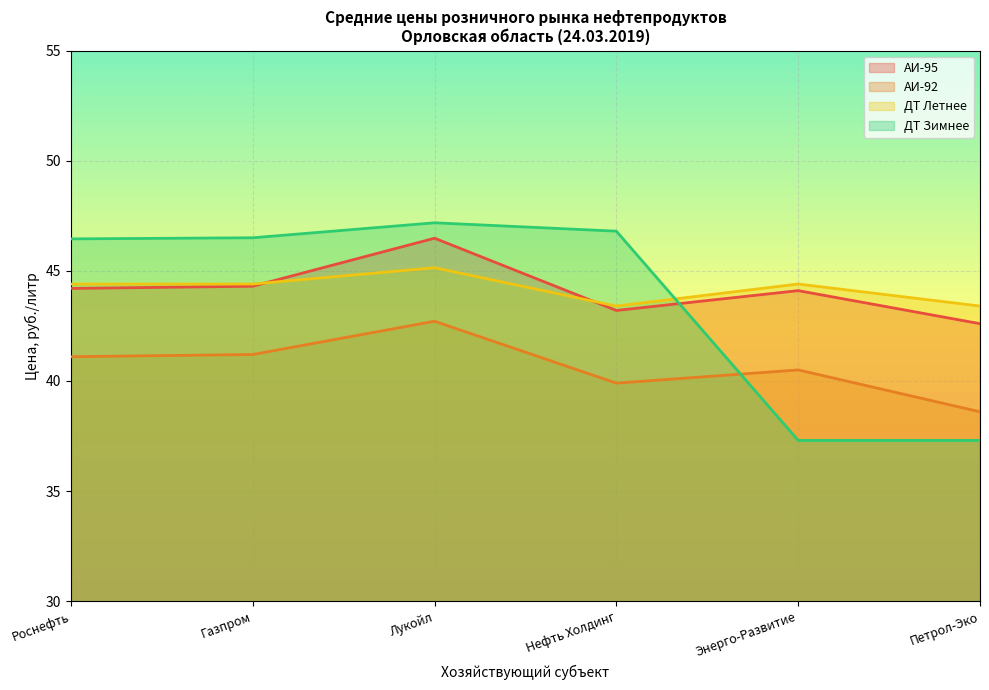

Where do ДТ Летнее and АИ-95 first cross each other?

Газпром and Лукойл